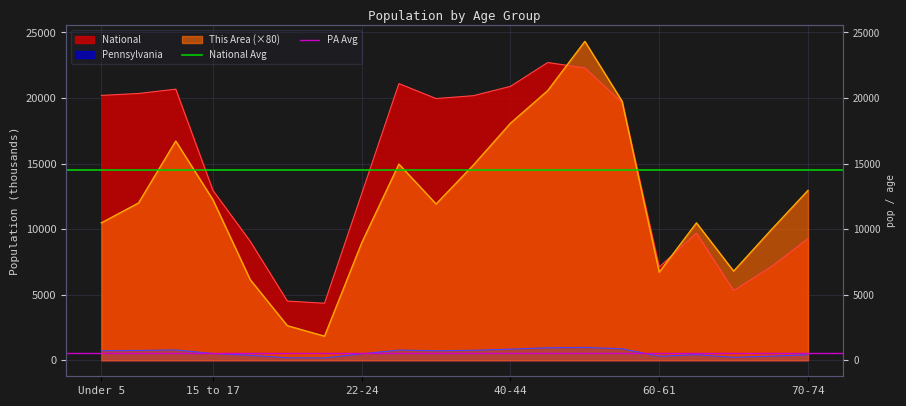

What is the maximum value for National Avg?

14509.5